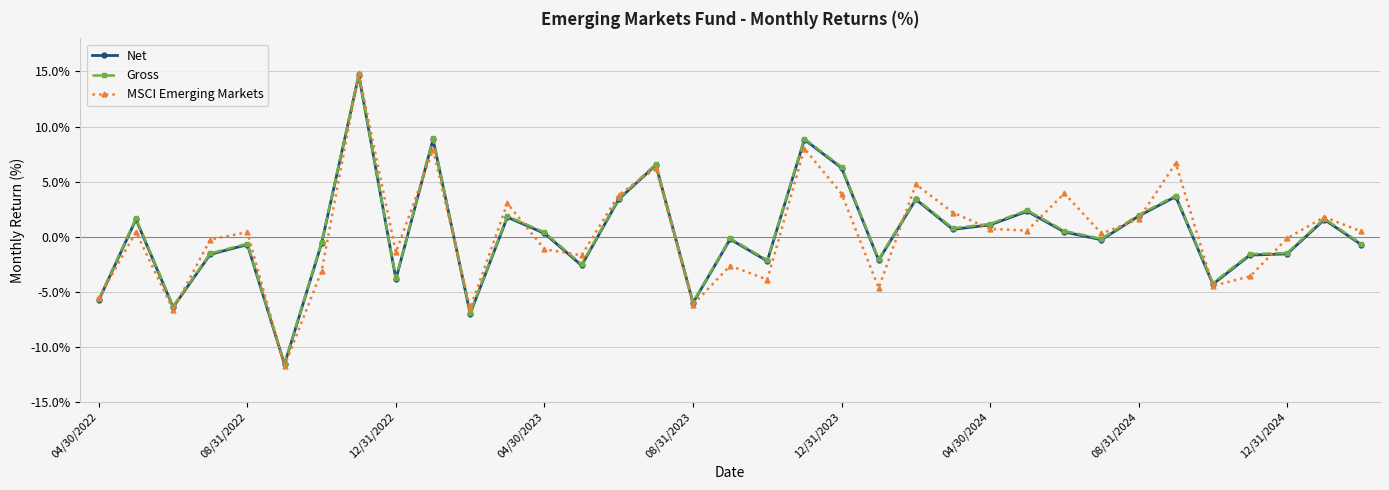

What is the value of the Gross point at the 30th from the left?

3.7